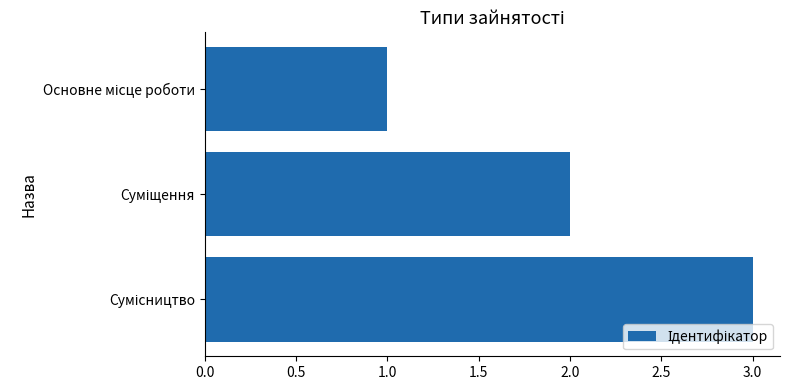

What is the greatest value displayed?

3